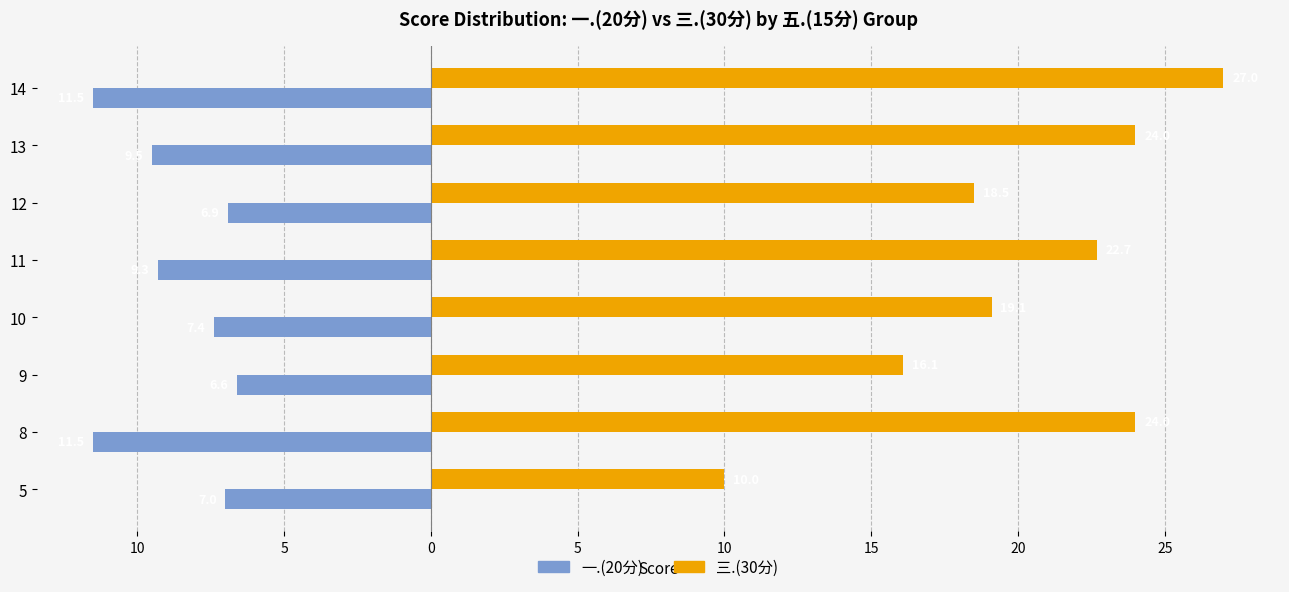

What are all the series names shown in the legend?

一.(20分), 三.(30分)